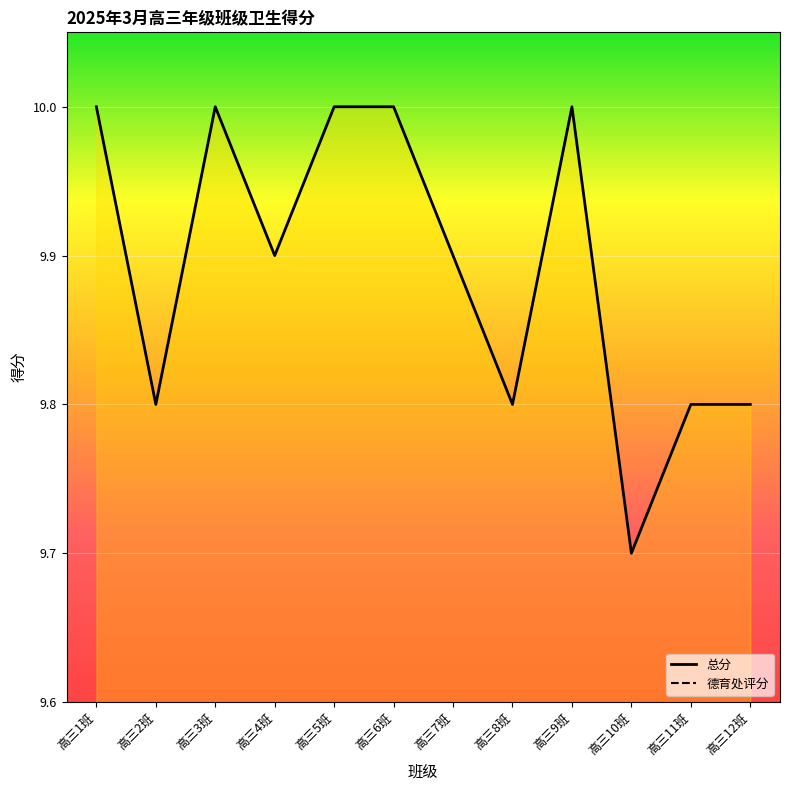

What is the greatest value displayed?

10.0